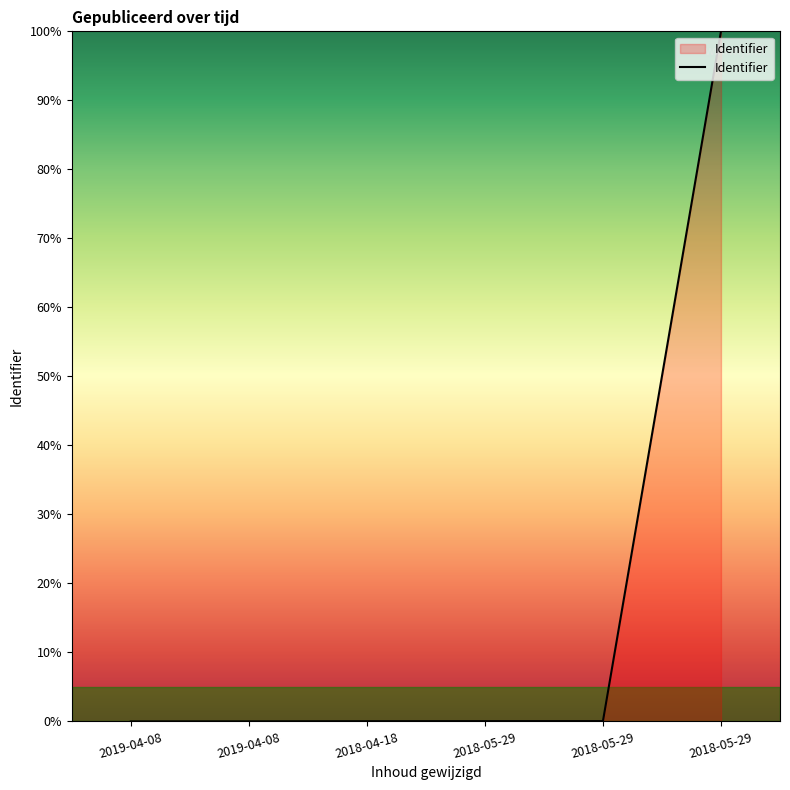

Reading left to right, list all the values displayed in this chart.

0.0	0.0	0.0	0.0	0.0	100.0